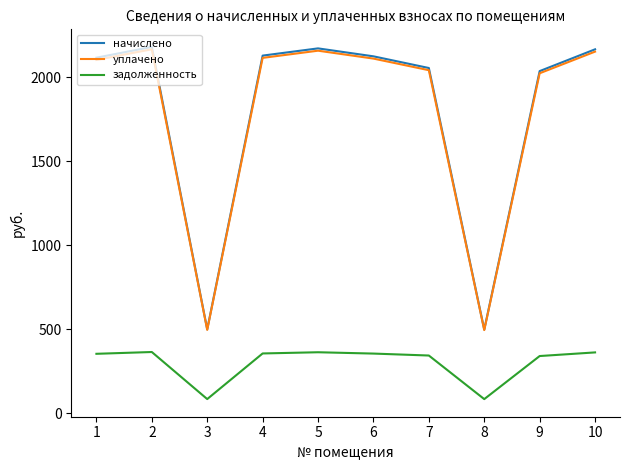

What is the minimum value for задолженность?

82.9